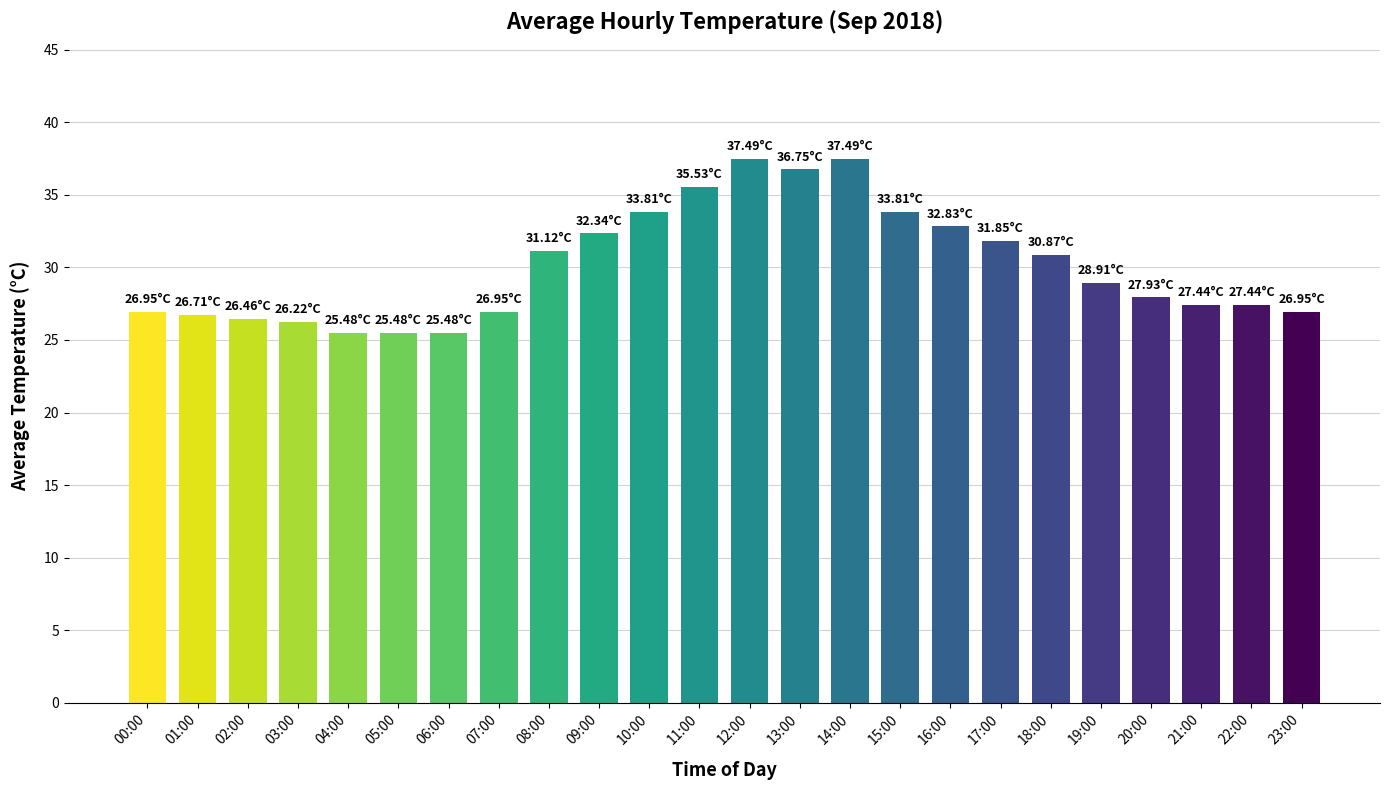

What is the label of the 4th bar from the left?

03:00